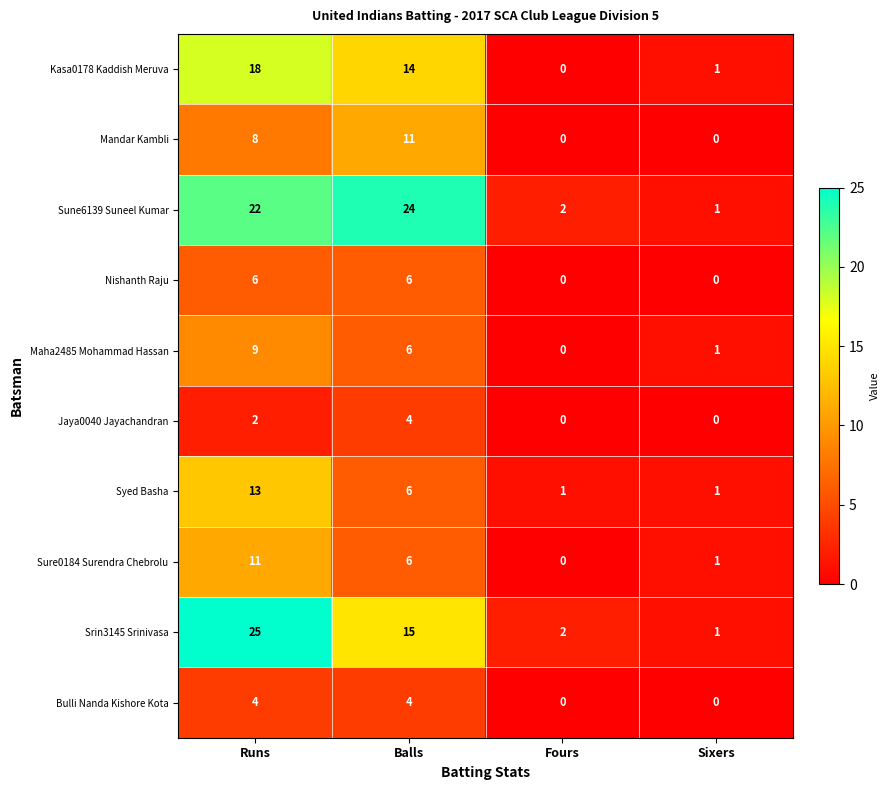

What is the difference between the highest and lowest values at Balls?

20